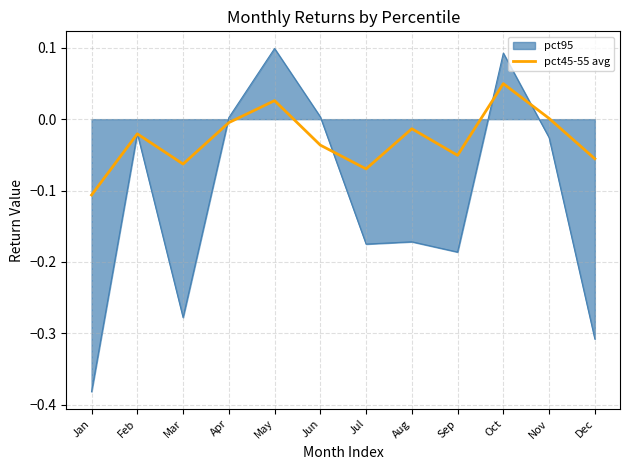

Which series has the widest spread of values?

pct95